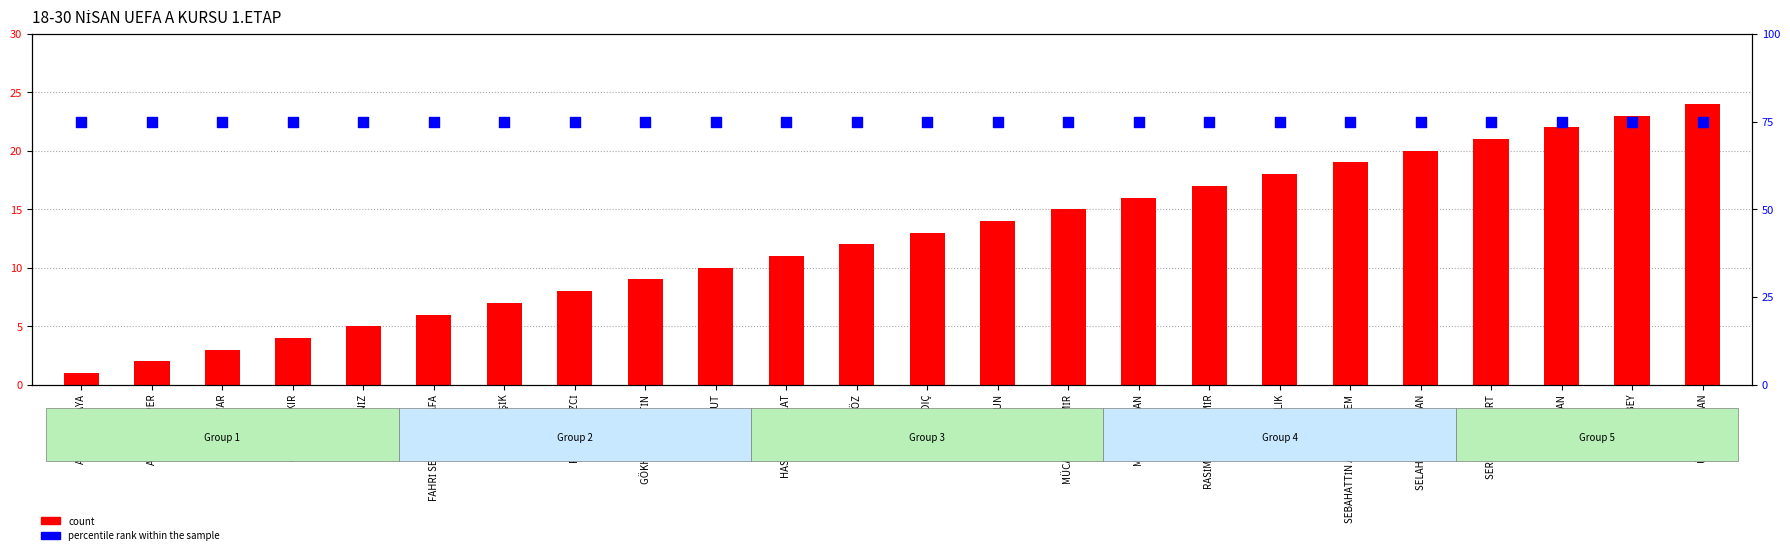

Which series has the largest total across all categories?

percentile rank within the sample